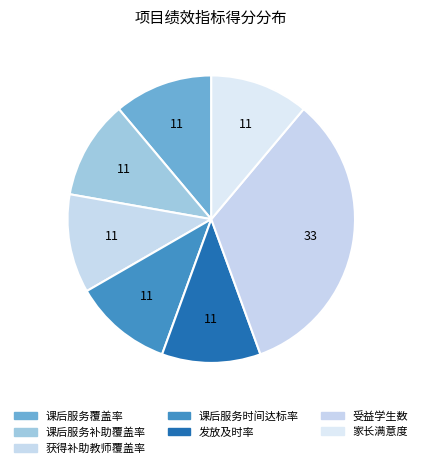

The 课后服务补助覆盖率 slice represents 21% of the pie. True or false?

False